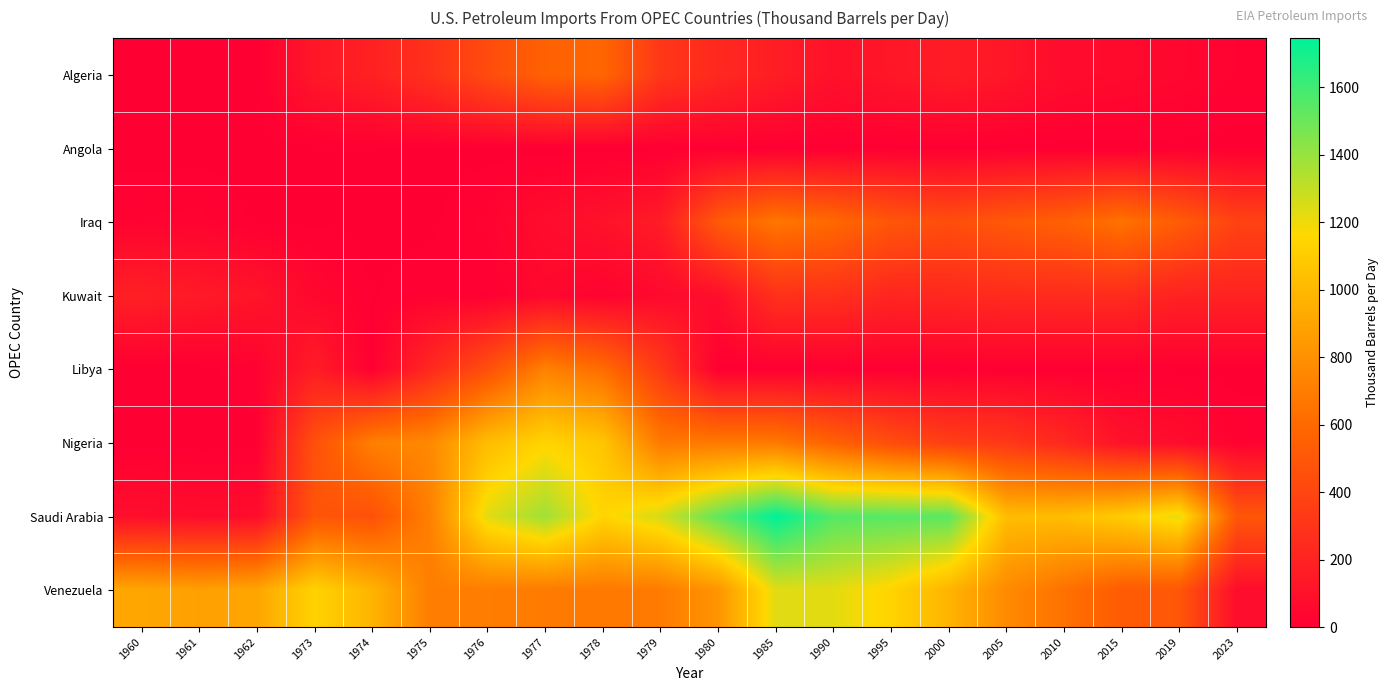

At which category is the sum across all series the highest?

1985